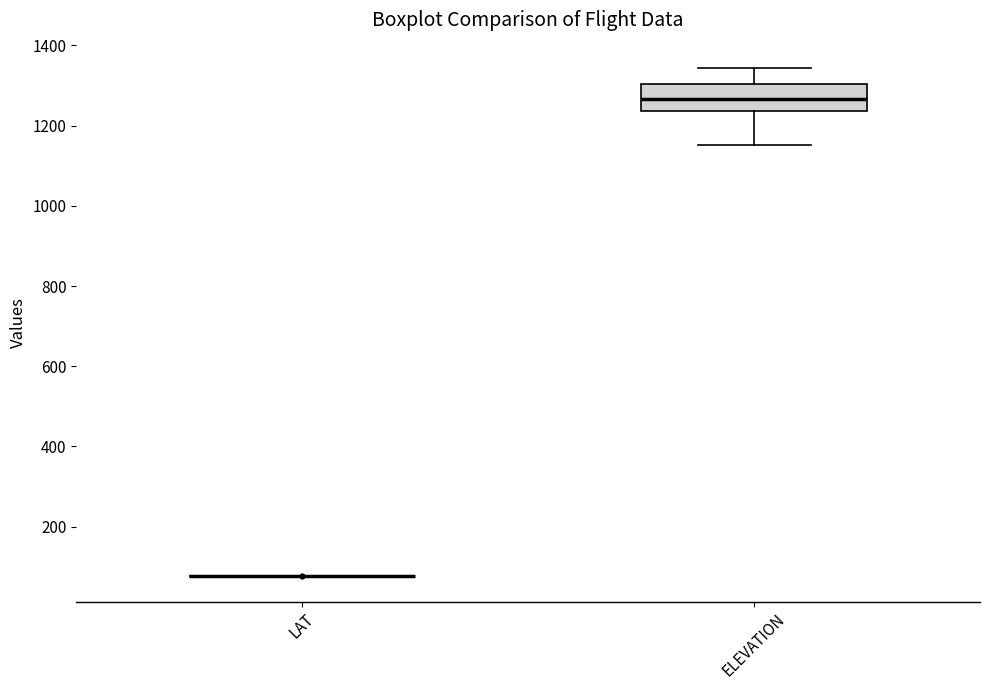

Reading left to right, transcribe this box plot: for each box, give where its median line is, the range the box spans, and where its two whiskers end, as read against the y-axis. The values are not printed on the chart, so give them approximately, as read against the axis.

LAT: box collapsed to a line at 80, whiskers 80 to 80
ELEVATION: median 1260, box 1240 to 1300, whiskers 1160 to 1340